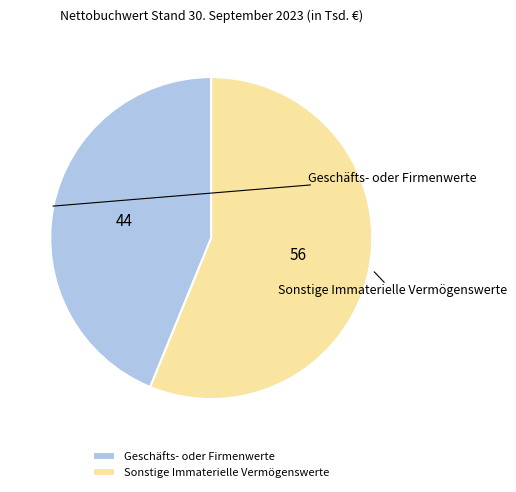

Is Geschäfts- oder Firmenwerte the majority of the pie?

No